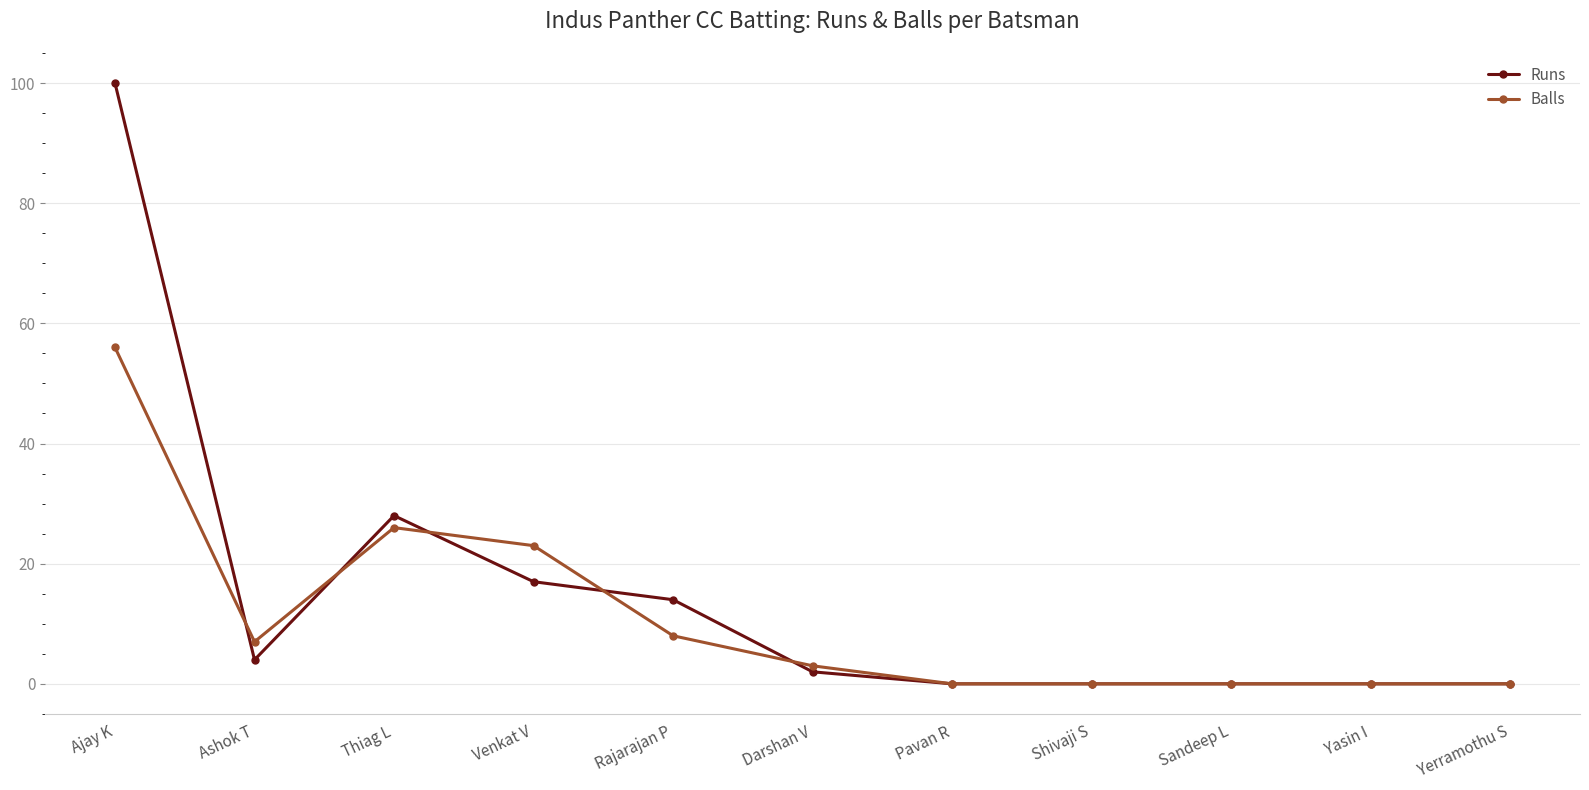

At which label is Runs closest to 50?

Thiag L